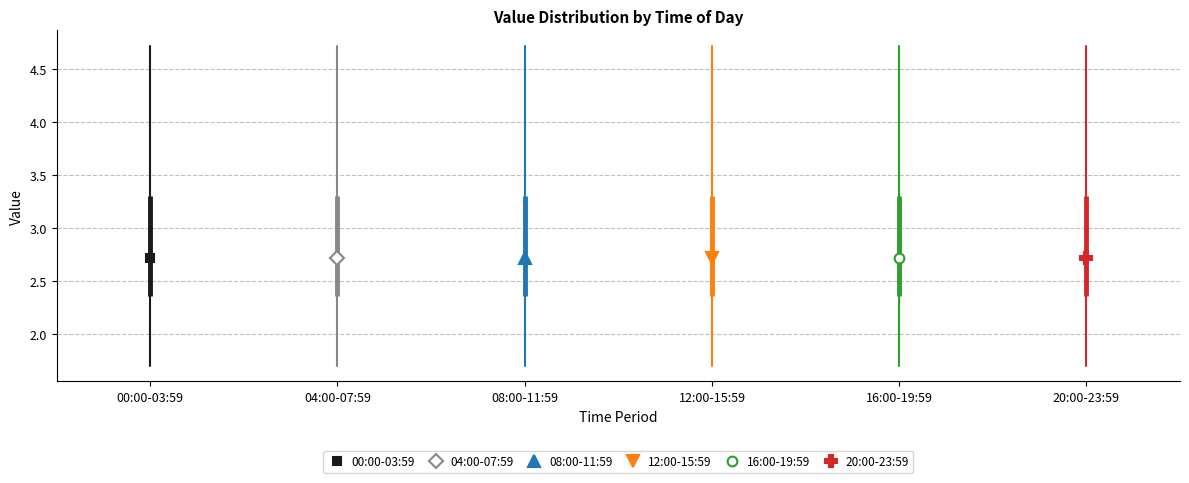

Where does the upper whisker of the box for 20:00-23:59 end on the y-axis? The values are not printed on the chart, so give them approximately, as read against the axis.

4.45